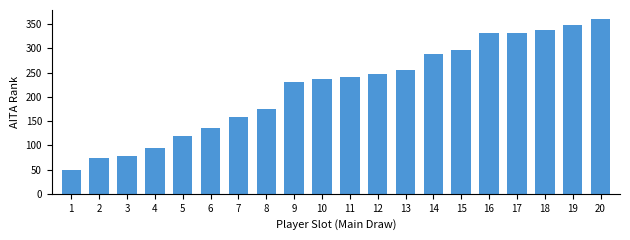

What is the difference between the maximum and second lowest values?

287